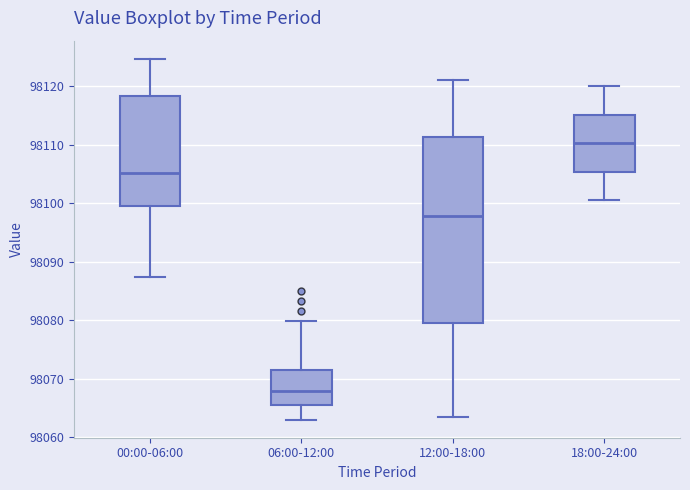

Which box's median line is the lowest?

06:00-12:00